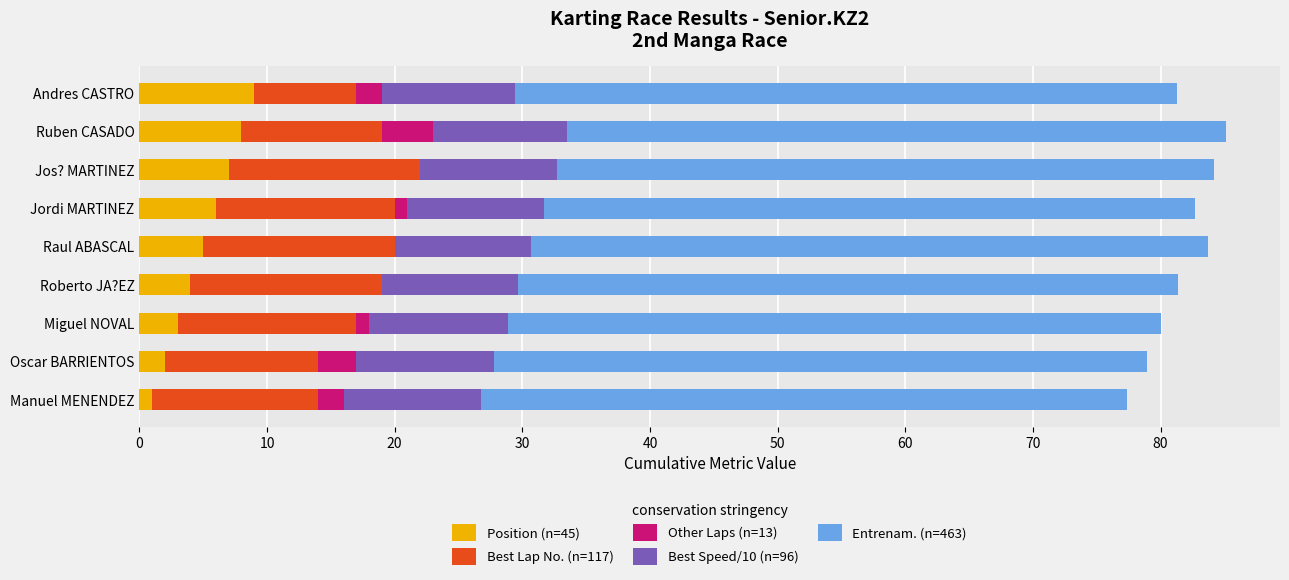

What is the highest value of the Position (n=45) series?

9.0